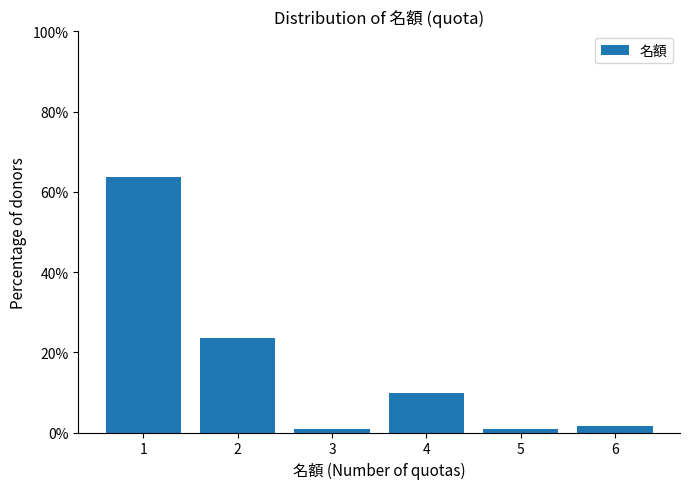

What is the minimum value shown in the chart?

0.8